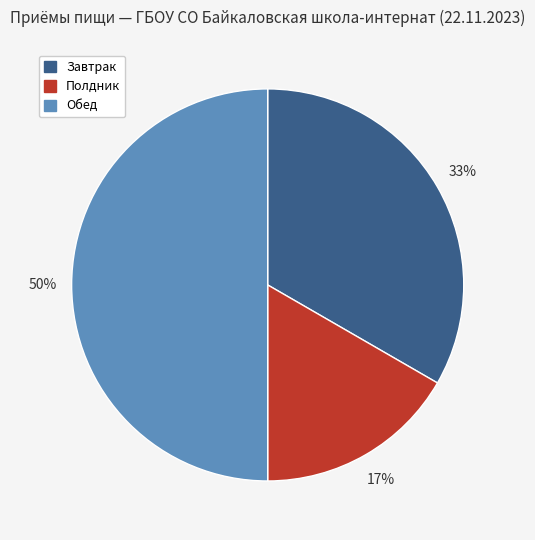

Does Полдник represent more than half of the total?

No